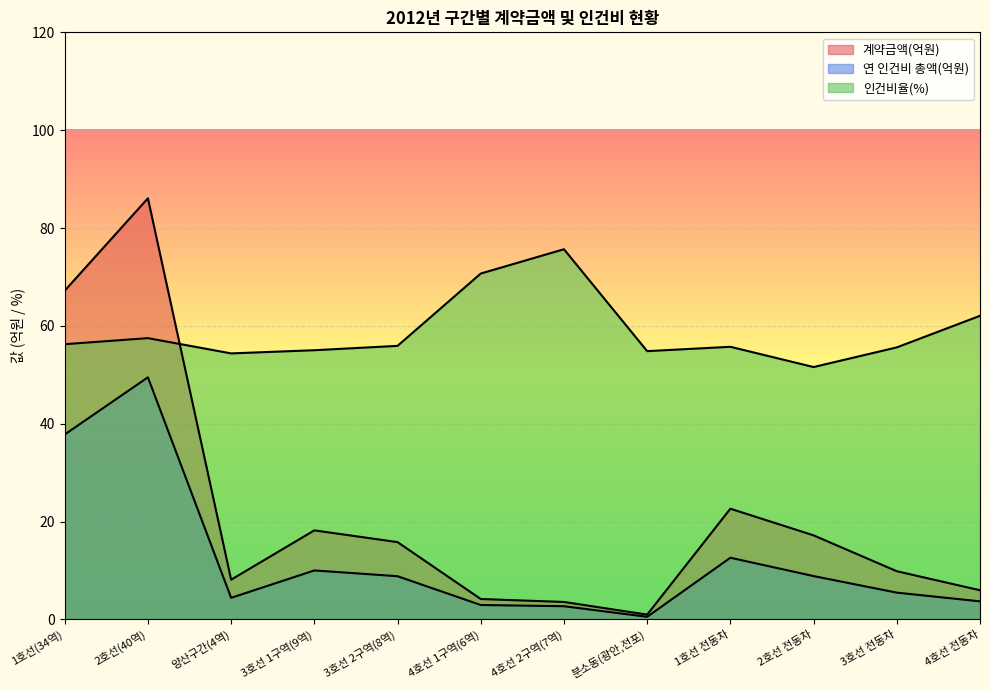

At 분소동(광안,전포), list the series in order from largest to smallest.

인건비율, 계약금액, 연 인건비 총액